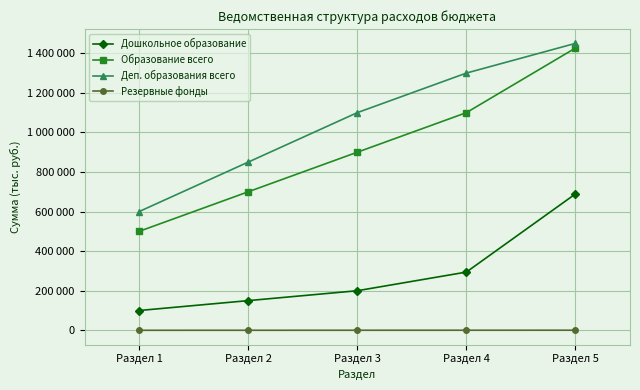

True or false: Деп. образования всего and Дошкольное образование cross at least once.

False